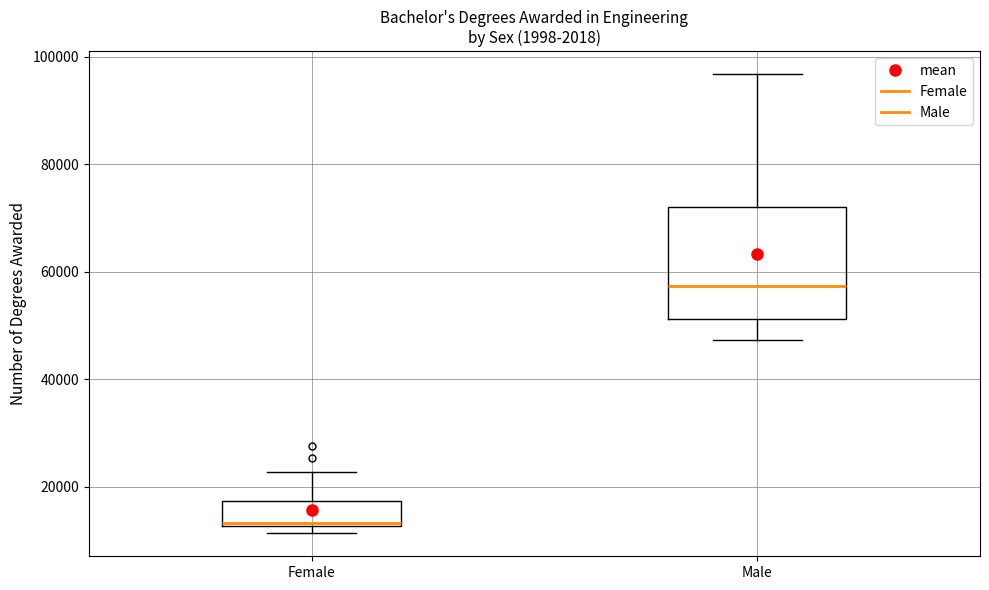

Reading left to right, read every box against the y-axis: the position of its median line, the range the box covers, and the ends of its whiskers. The values are not printed on the chart, so give them approximately, as read against the axis.

Female: median 14000, box 12000 to 18000, whiskers 12000 (just below the box's lower edge) to 22000
Male: median 58000, box 52000 to 72000, whiskers 48000 to 96000